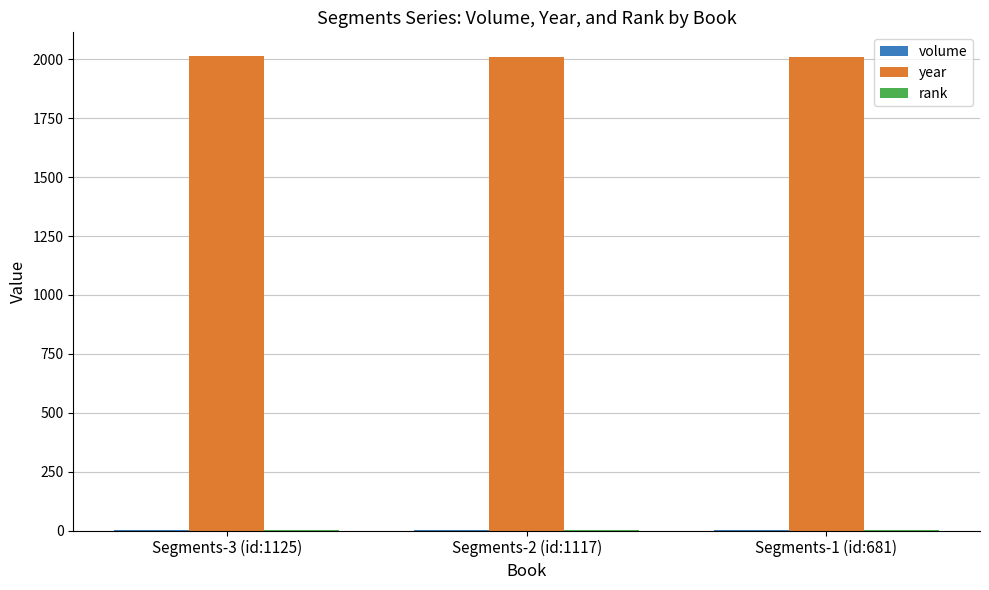

Count the number of categories in the chart.

3